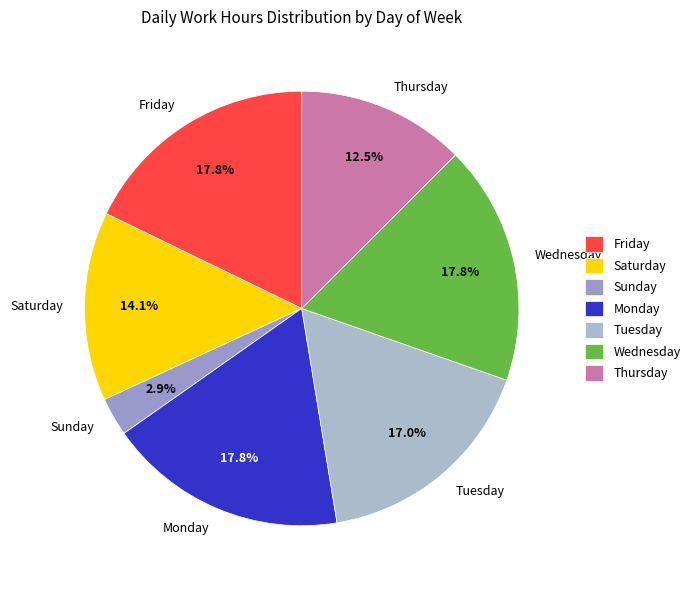

Which slice is the smallest?

Sunday